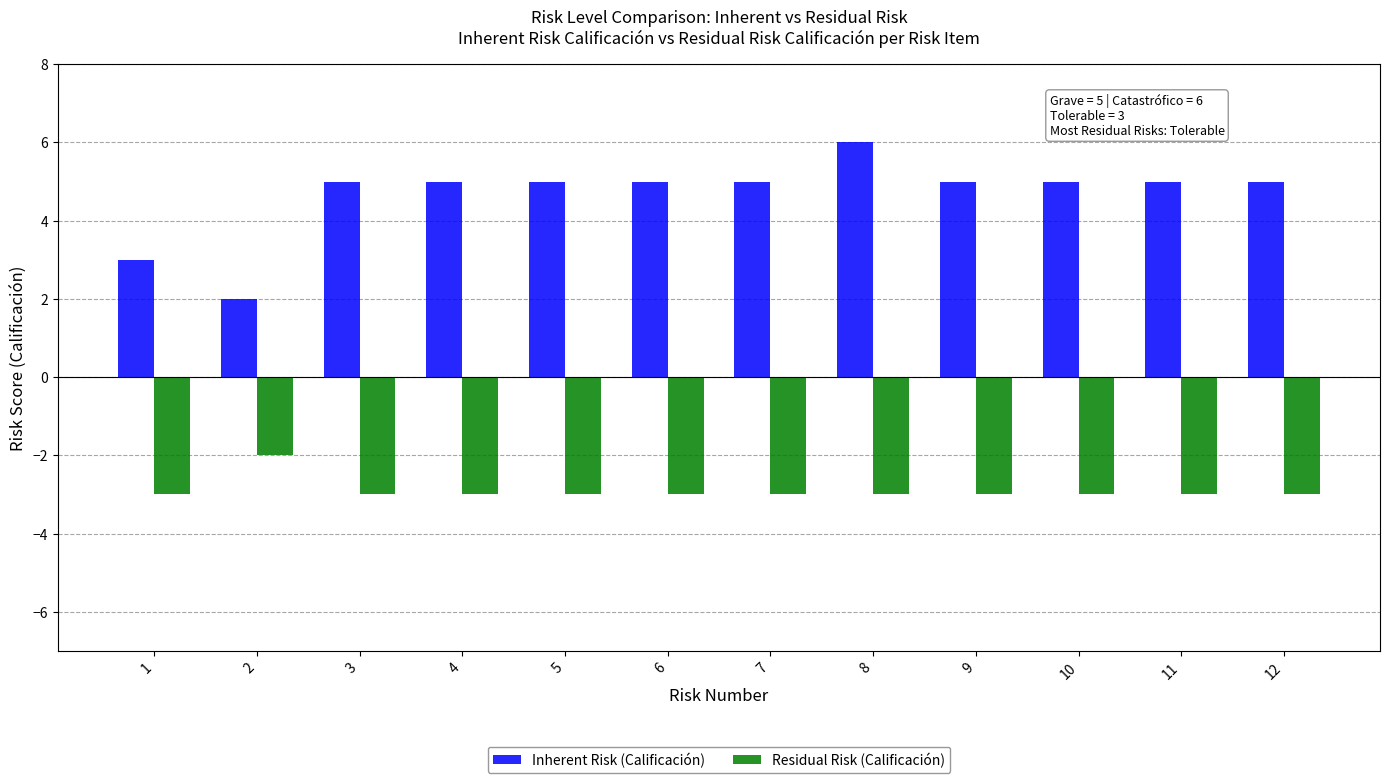

What is the value of the Inherent Risk (Calificación) bar at the 5th from the left?

5